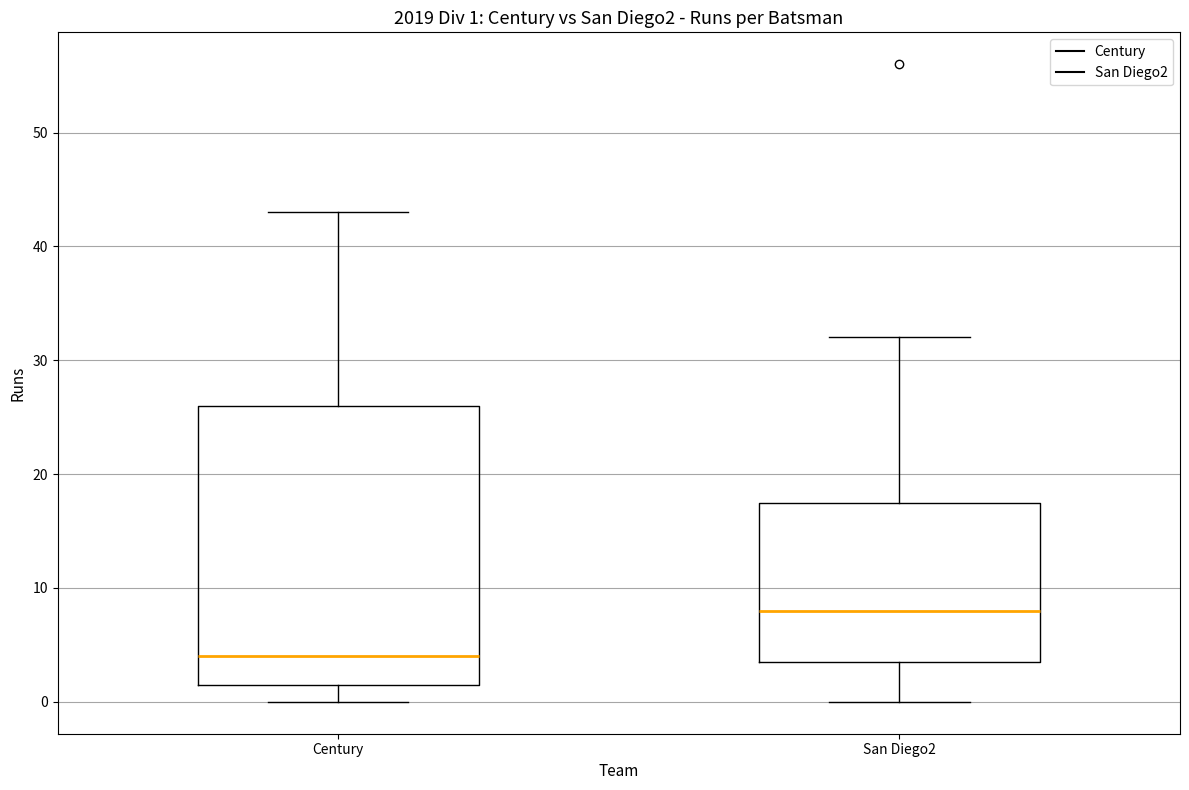

Which box is the tallest, from its lower edge to its upper edge?

Century